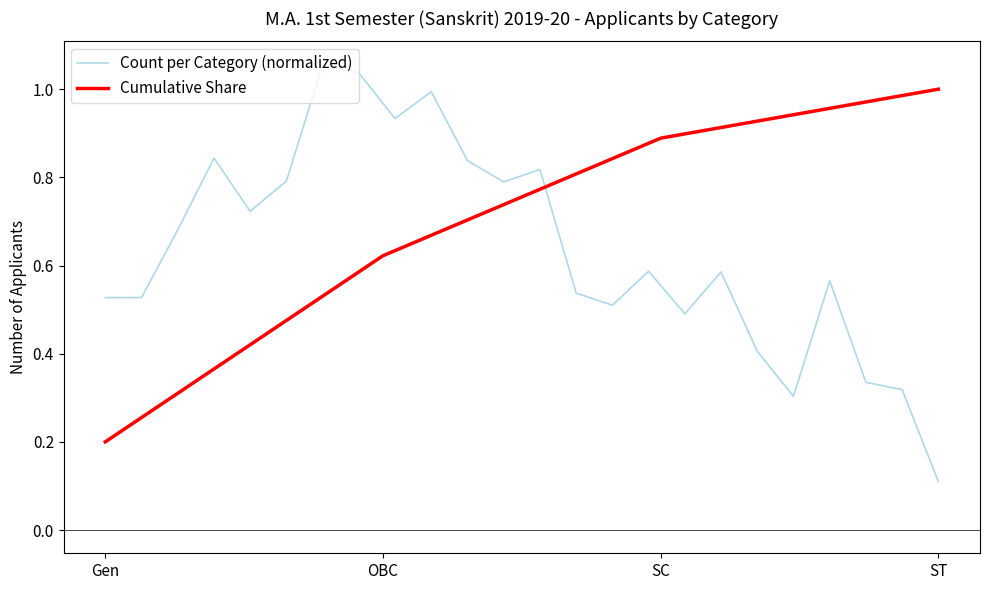

The value at ST is 1.3. True or false?

False